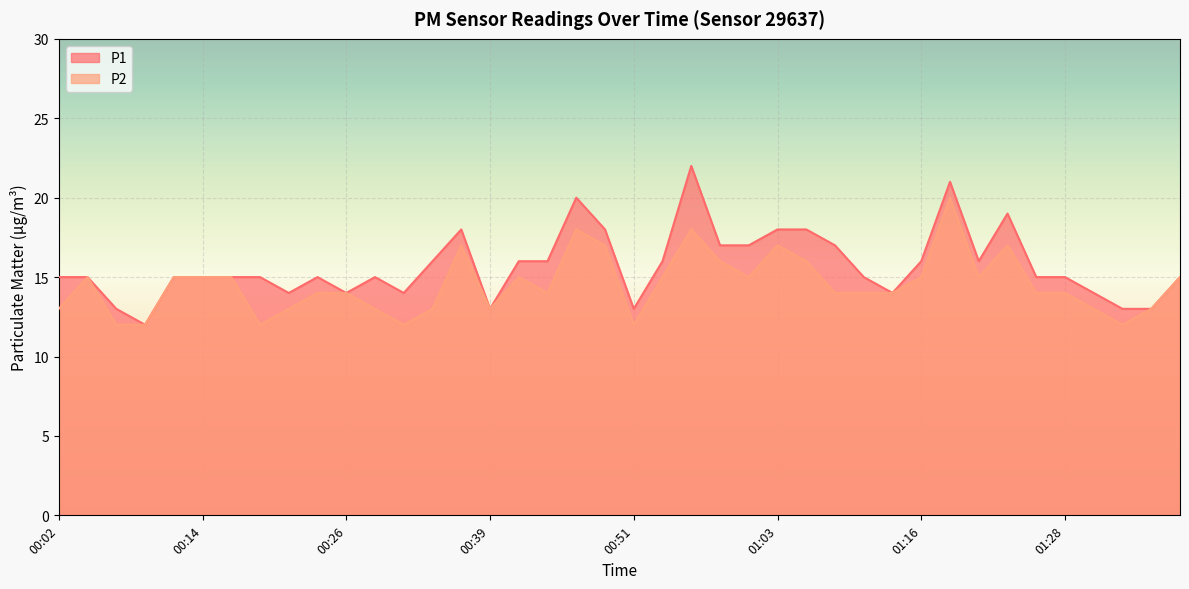

At which category is the sum across all series the highest?

01:18